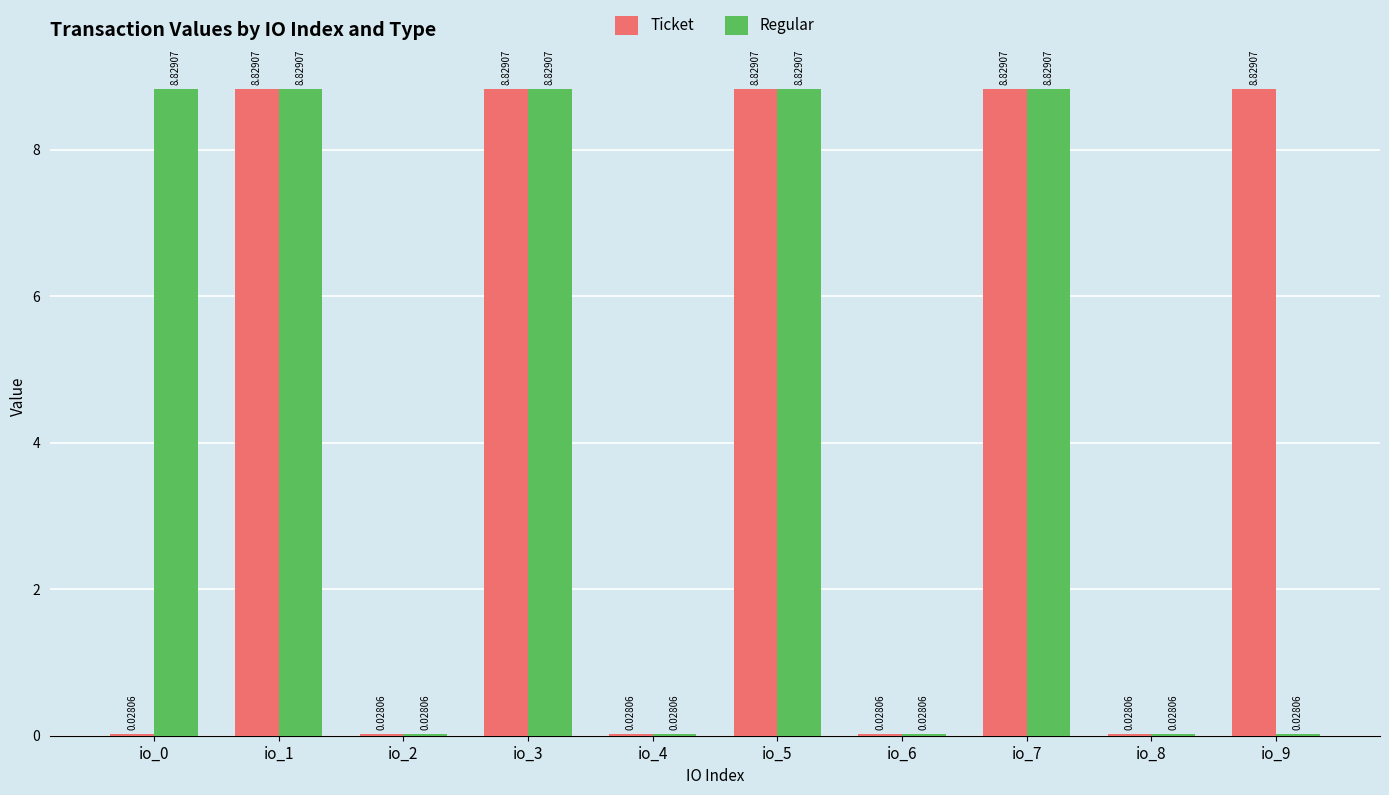

Does the chart contain any negative values?

No